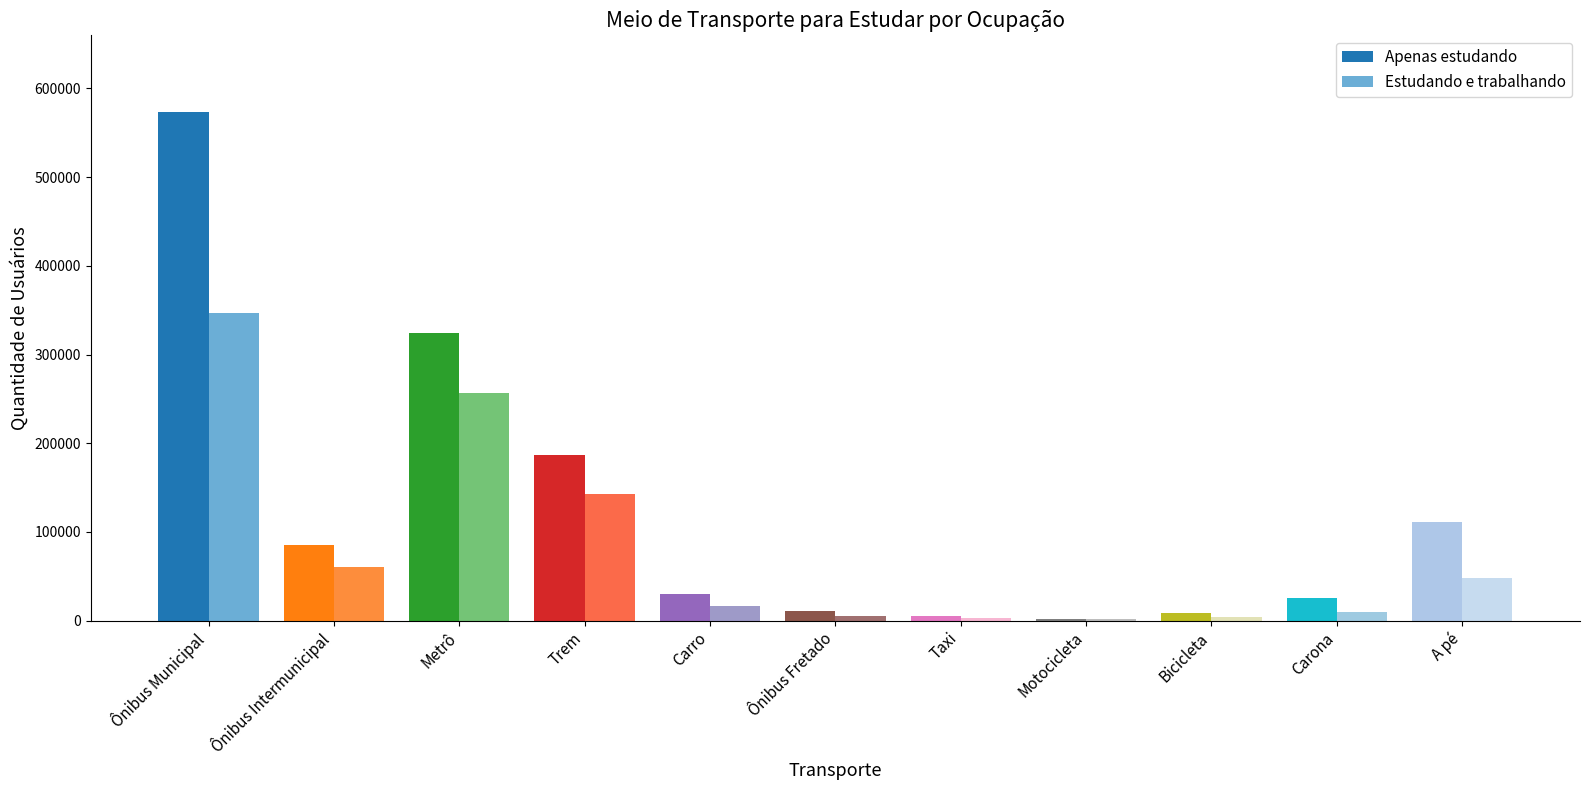

What is the total value across all series at A pé?

159120